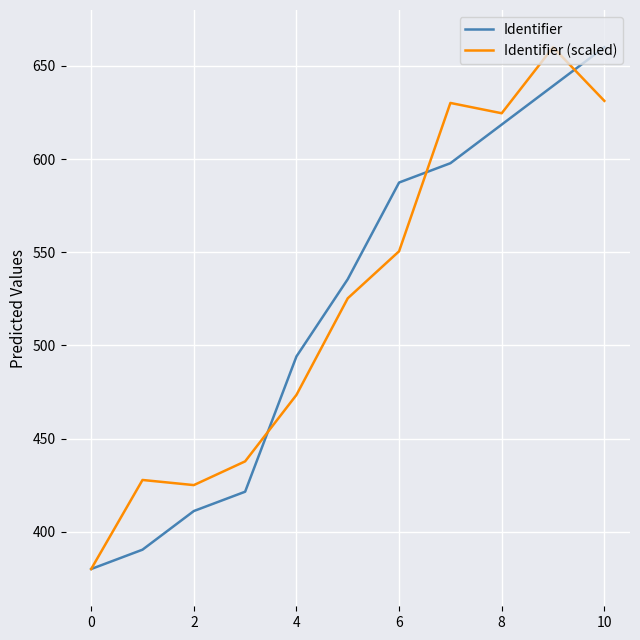

Rank the series by their average value, from lowest to highest.

Identifier, Identifier (scaled)